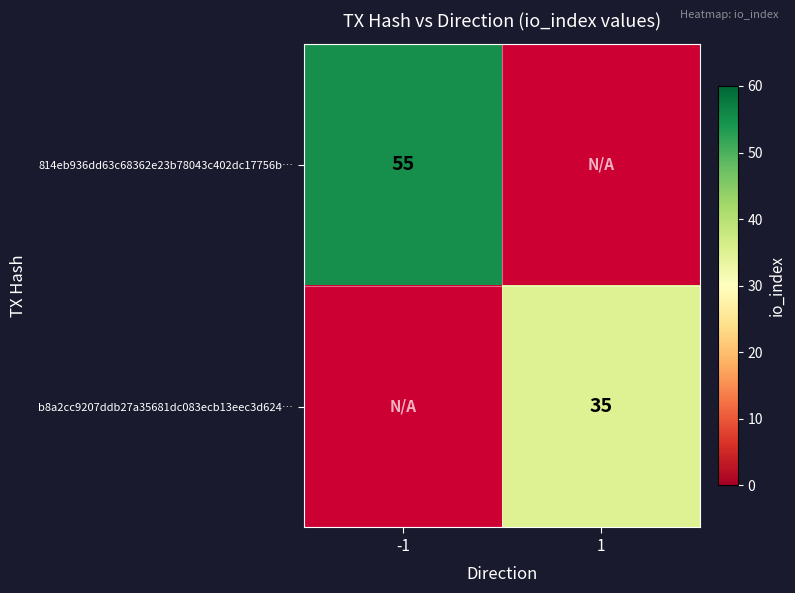

Is the value of b8a2cc9207ddb27a35681dc083ecb13eec3d624… at 1 greater than the value of 814eb936dd63c68362e23b78043c402dc17756b… at -1?

No